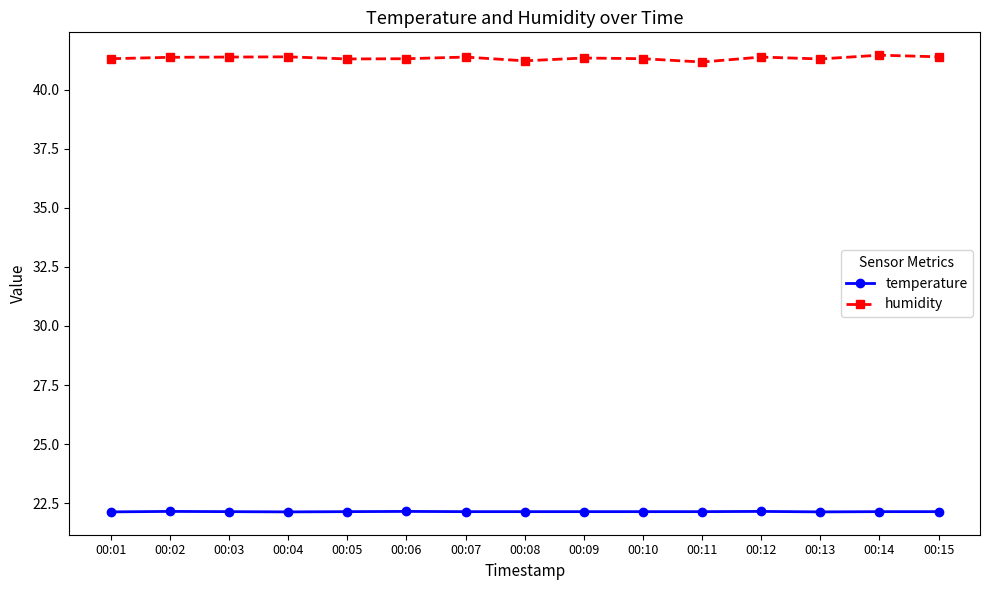

What is the minimum value for temperature?

22.1